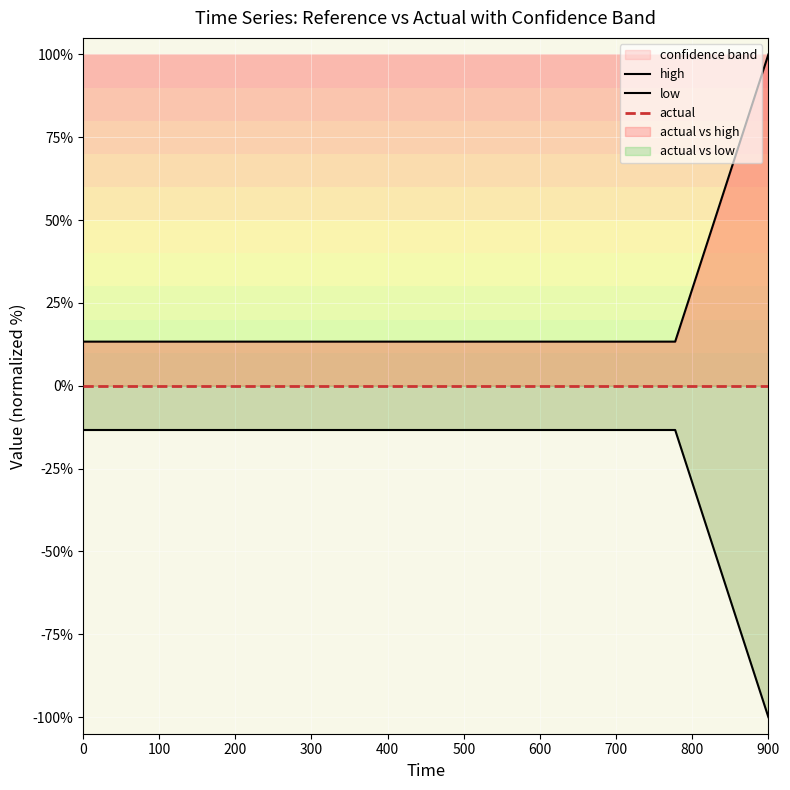

What is the value of the low point at the 16th from the left?

-13.3